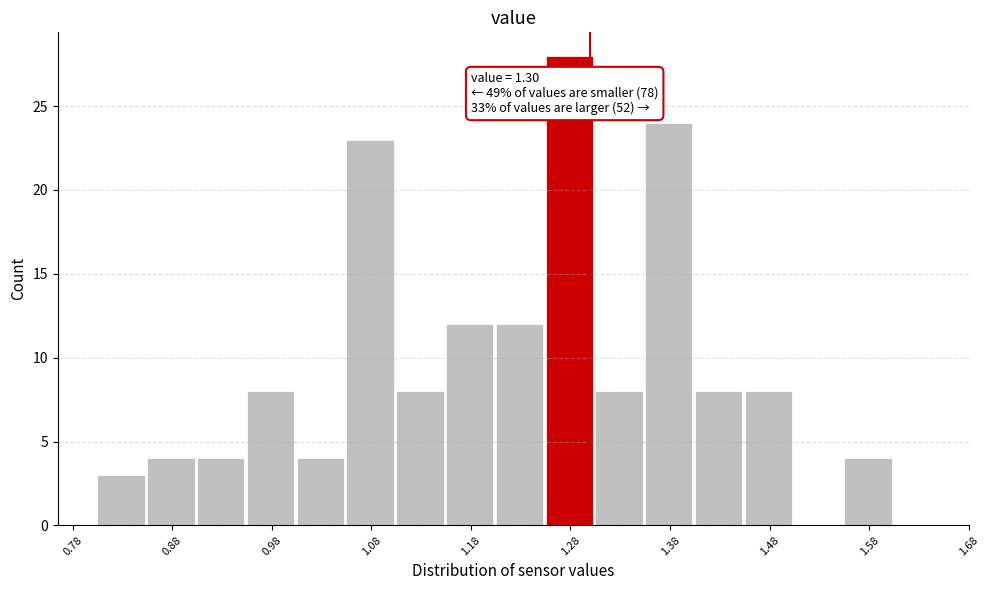

Over which range of the x-axis is the bar tallest?

1.255 to 1.305